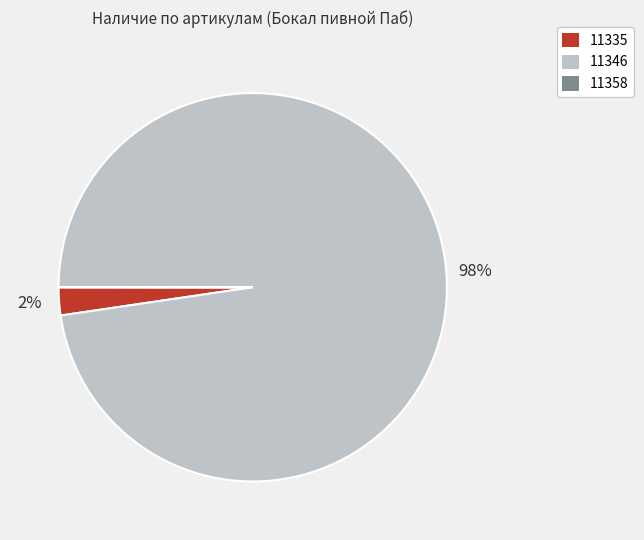

To the nearest percent, what is the average slice percentage?

33%